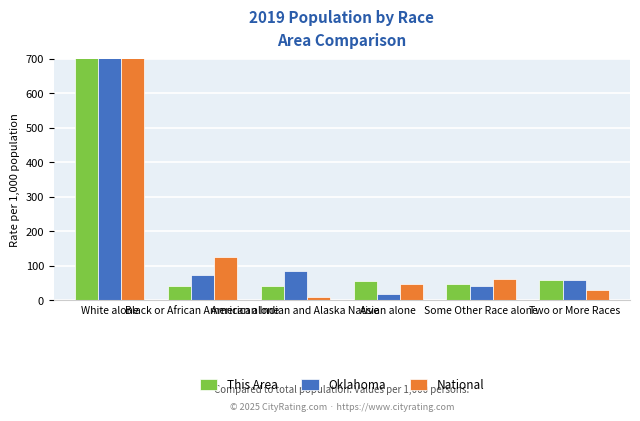

The Oklahoma series shows 17.3 at Asian alone. True or false?

True